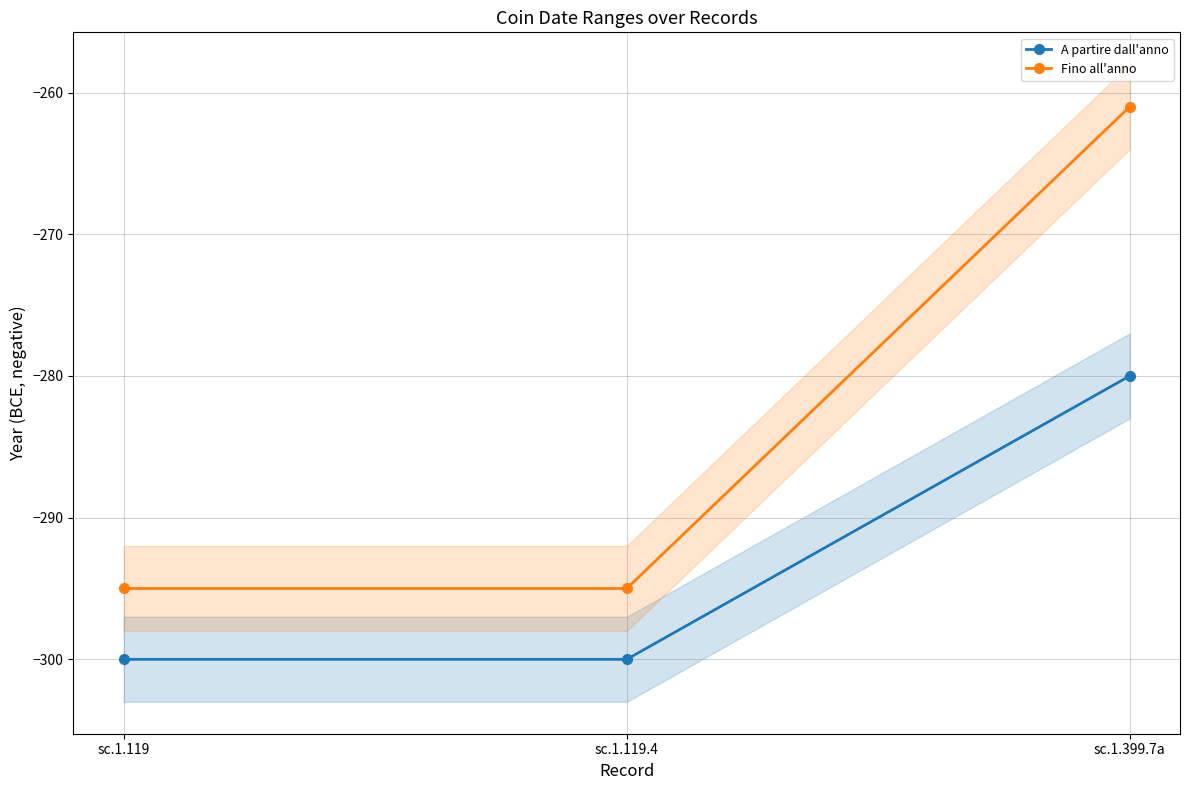

What position from the left is sc.1.119.4?

2